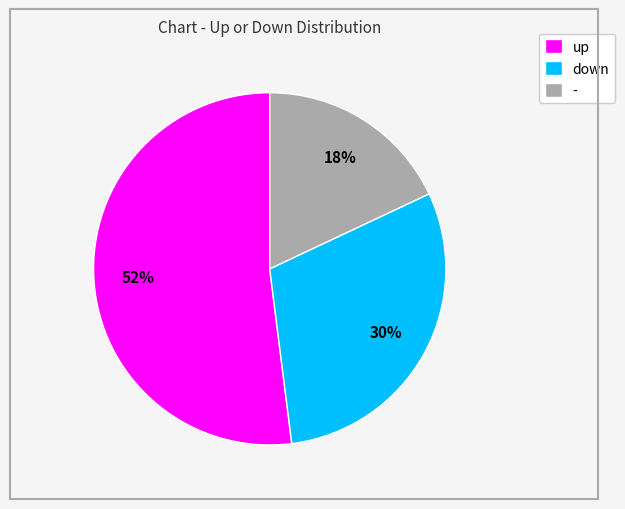

To the nearest percent, what portion does - represent?

18%